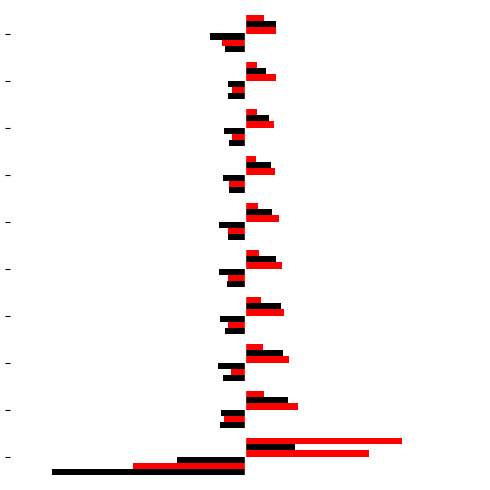

What is the smallest value displayed?

-8.2